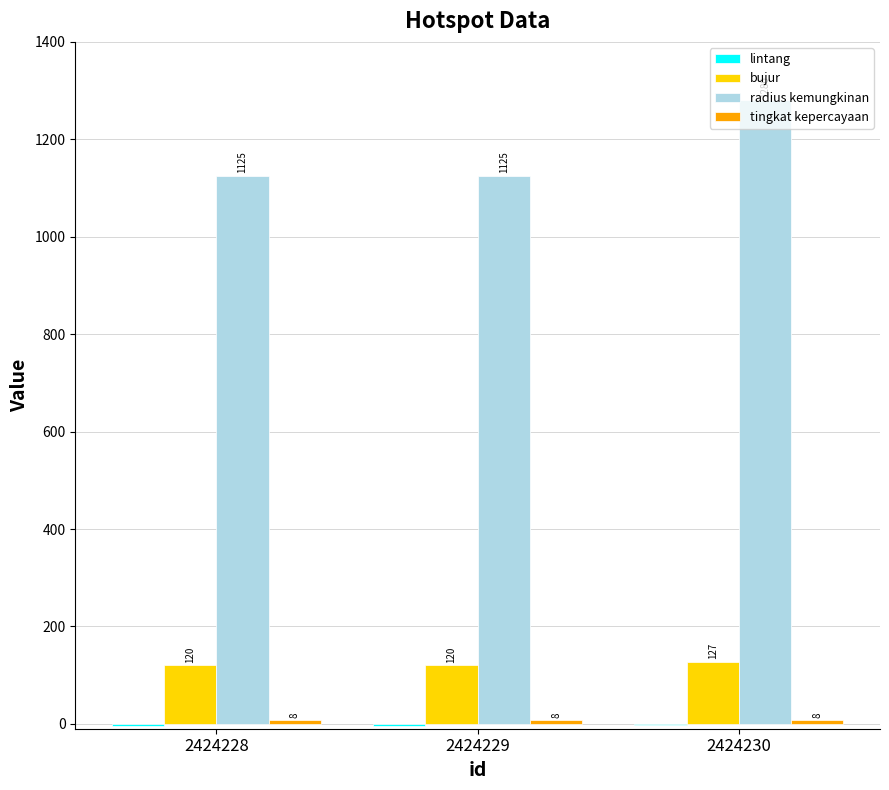

Which series has the largest total across all categories?

radius kemungkinan